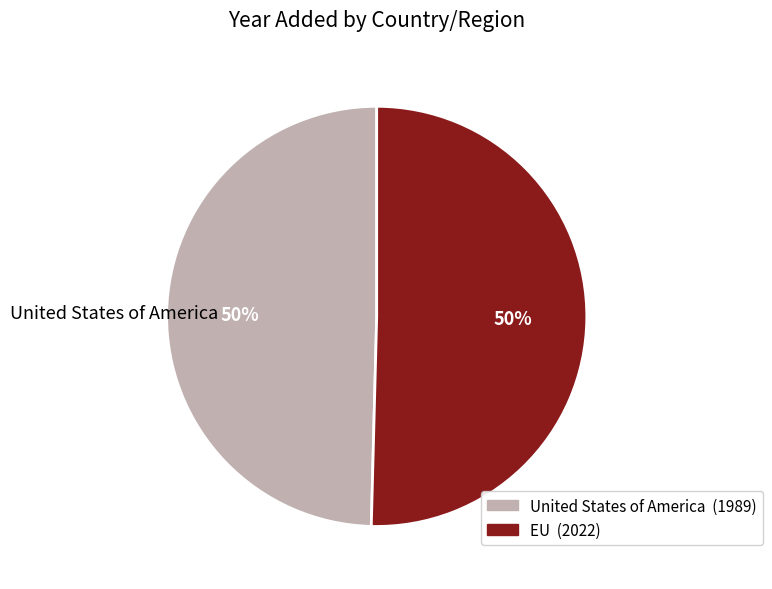

To the nearest percent, what percentage of the pie is United States of America?

50%